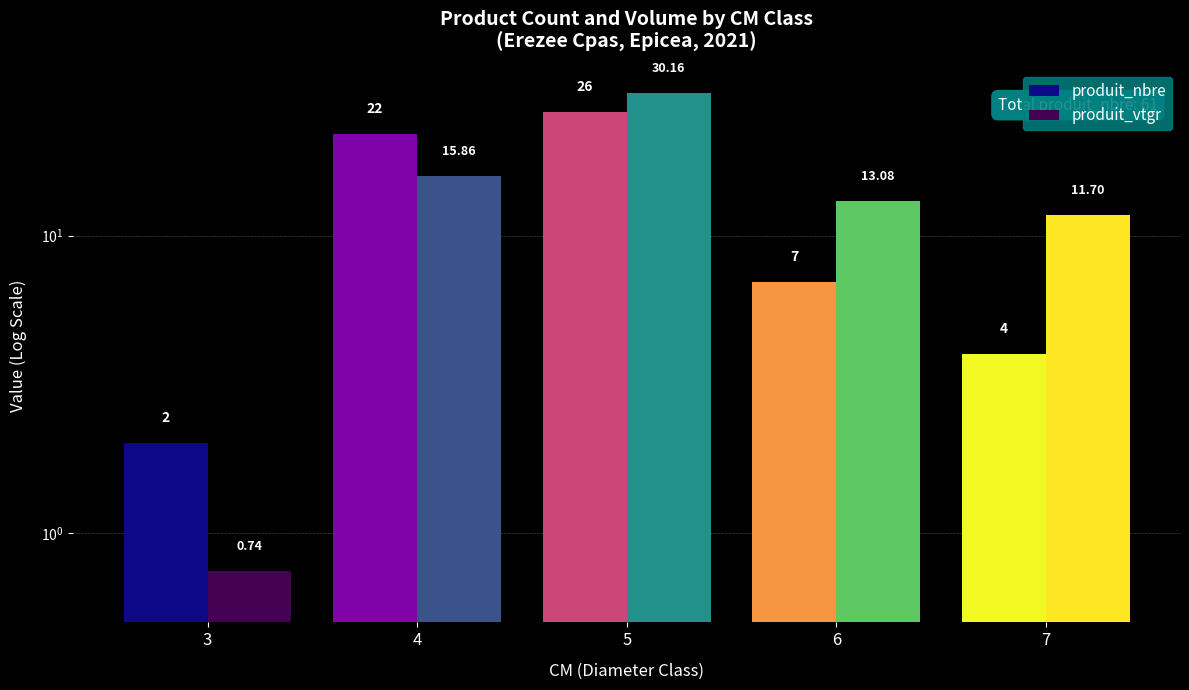

What is the difference between the second highest and minimum values in the produit_vtgr series?

15.1